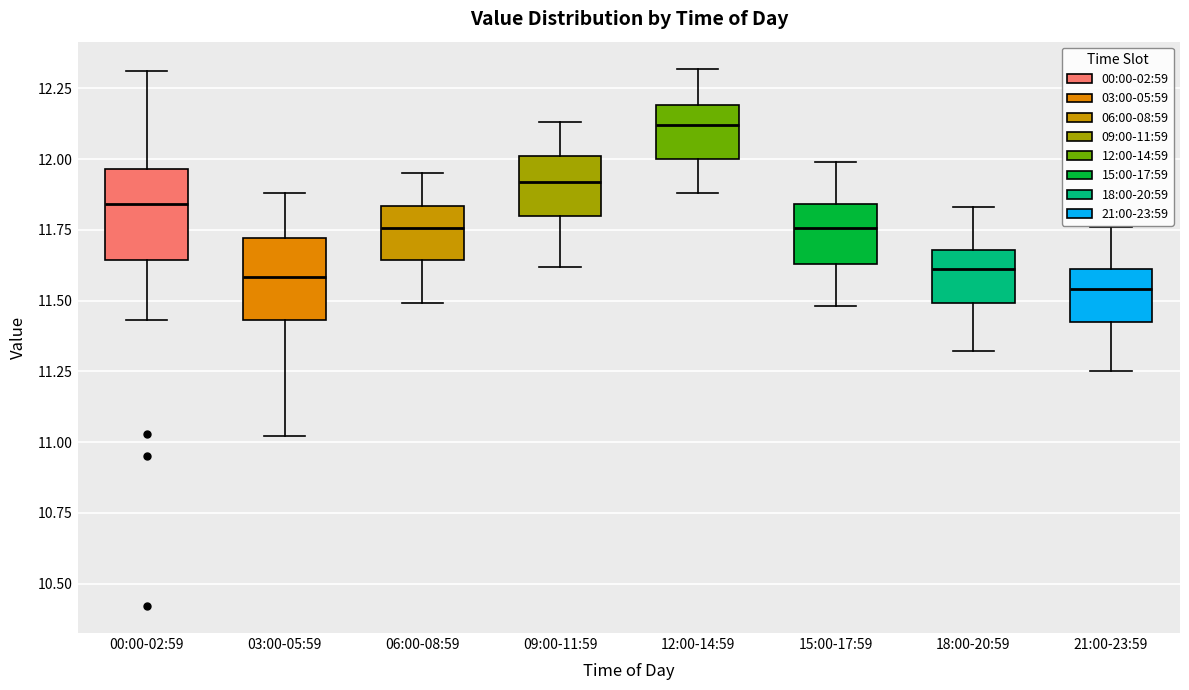

Which box has the highest median line?

12:00-14:59